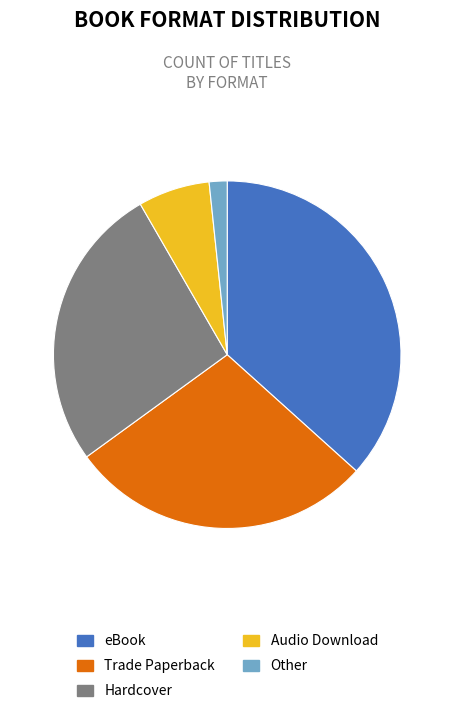

Which slice is the smallest?

Other